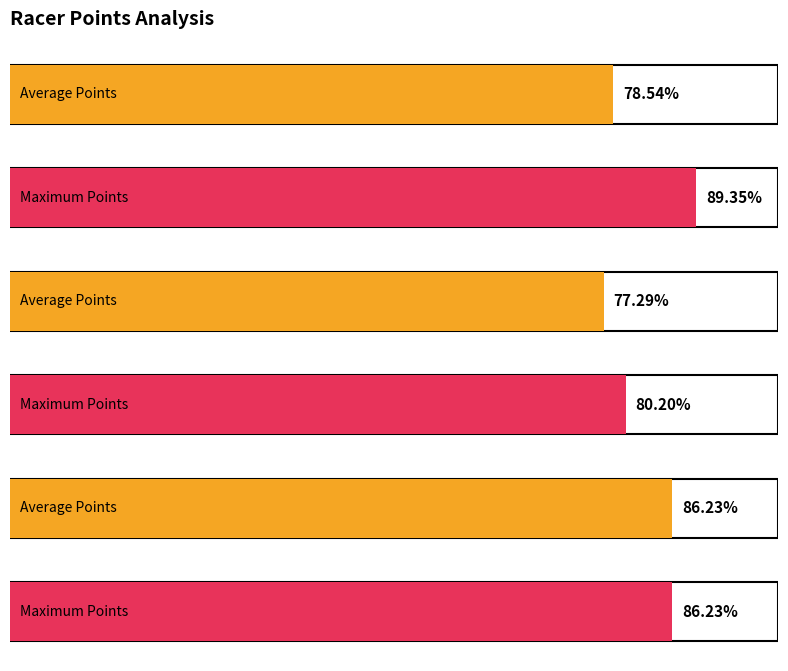

What are all the series names shown in the legend?

Average Points, Maximum Points